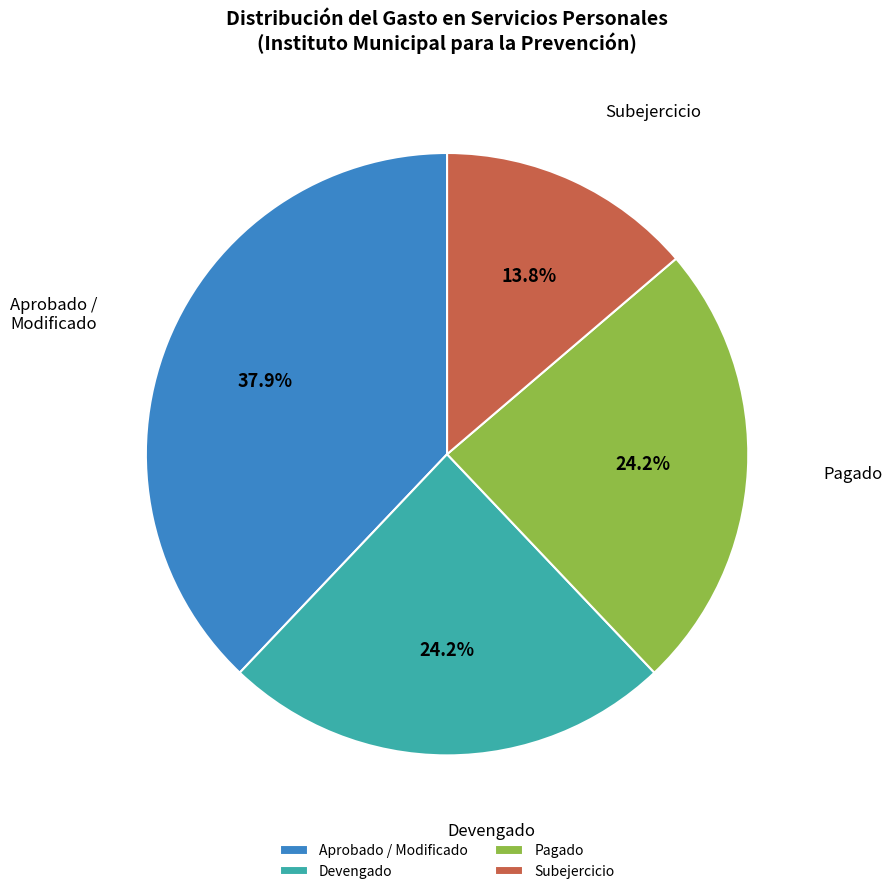

Does Subejercicio represent more than half of the total?

No